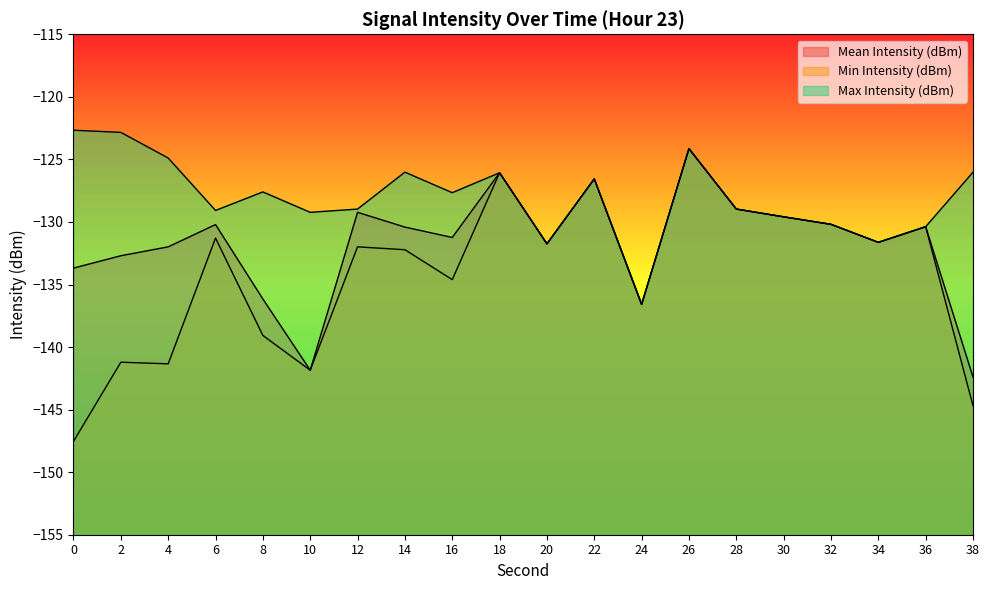

True or false: Max Intensity (dBm) and Mean Intensity (dBm) cross at least once.

False